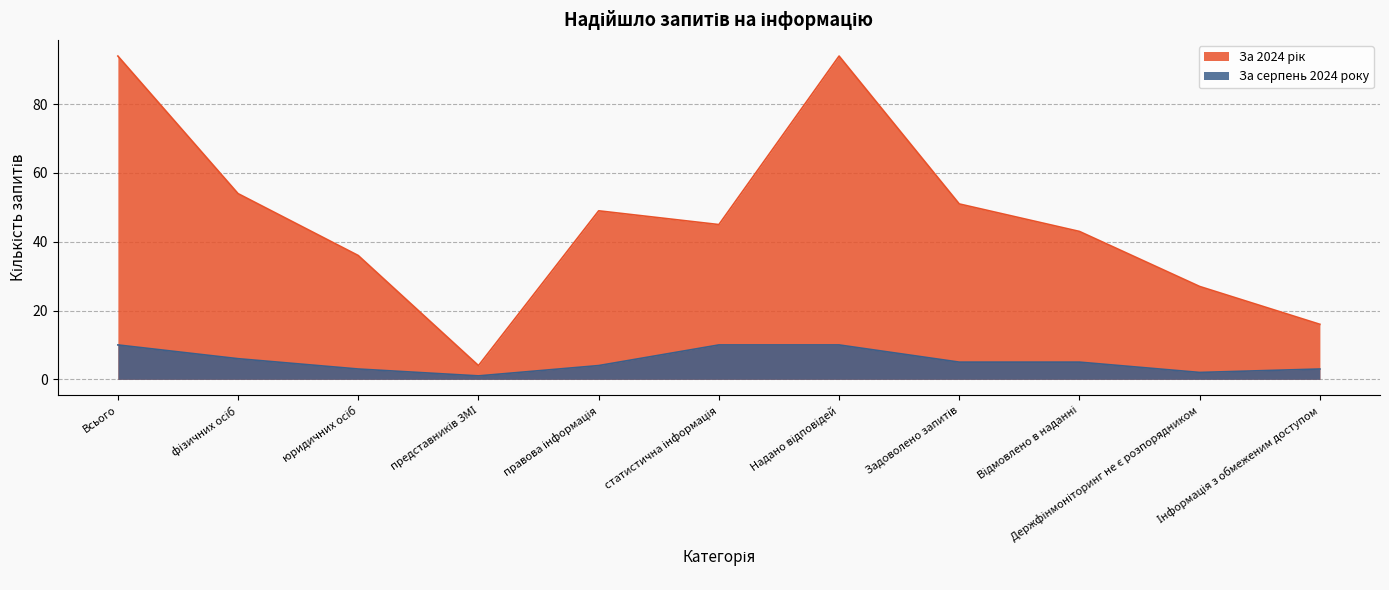

What is the label of the 6th point from the left?

статистична інформація